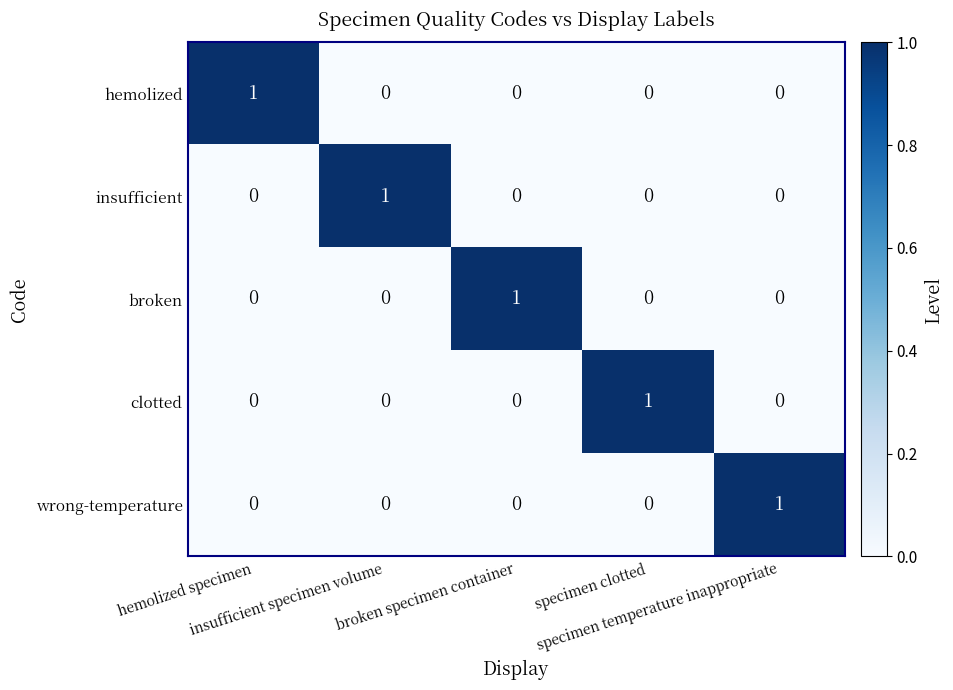

Count the clotted values in the range 0 to 1.

5